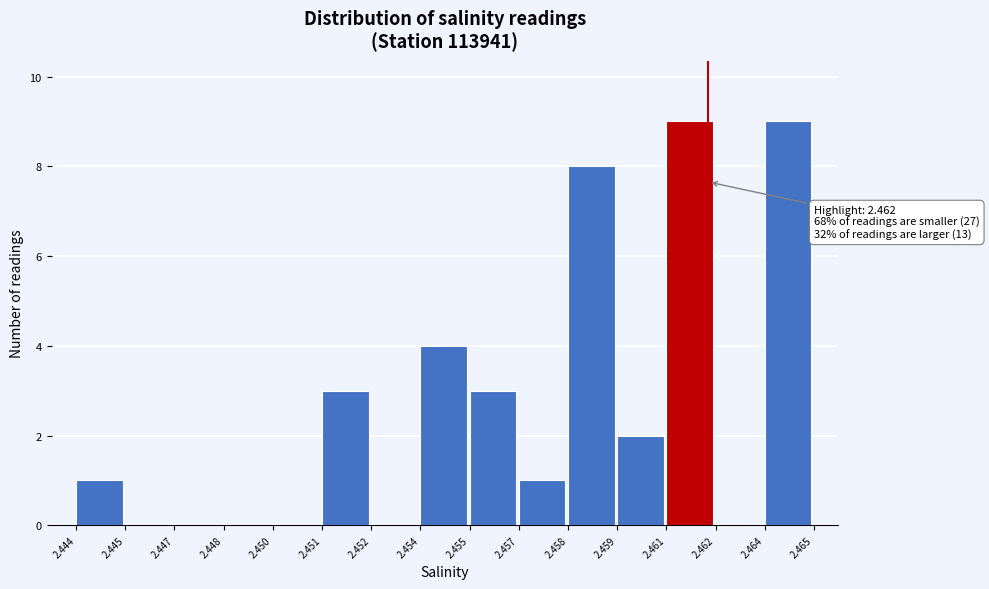

Reading left to right, what are all the values shown in this chart?

2.444=1	2.445=0	2.447=0	2.448=0	2.450=0	2.451=3	2.452=0	2.454=4	2.455=3	2.457=1	2.458=8	2.459=2	2.461=9	2.462=0	2.464=9